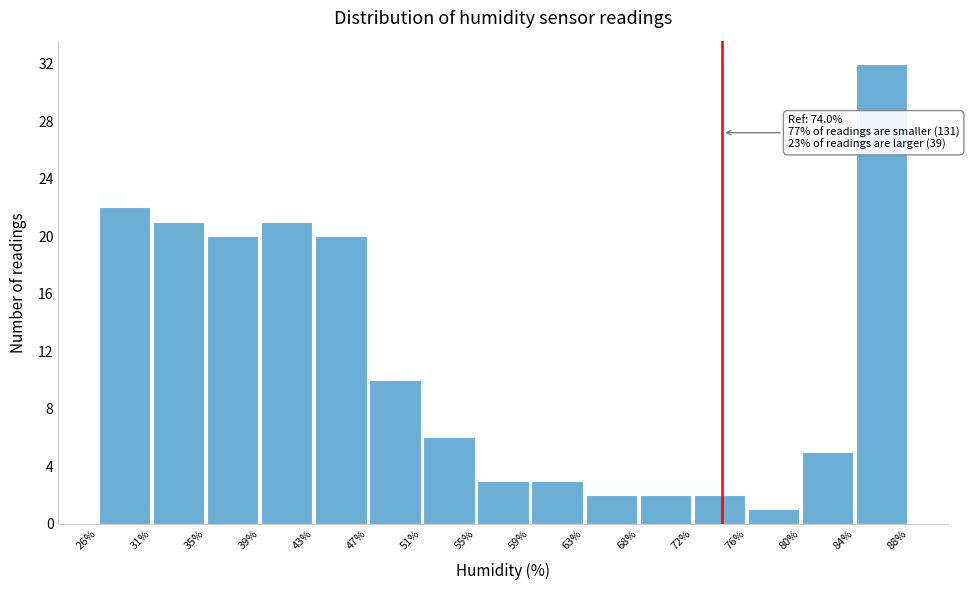

Which range on the x-axis has the tallest bar?

84% to 88%